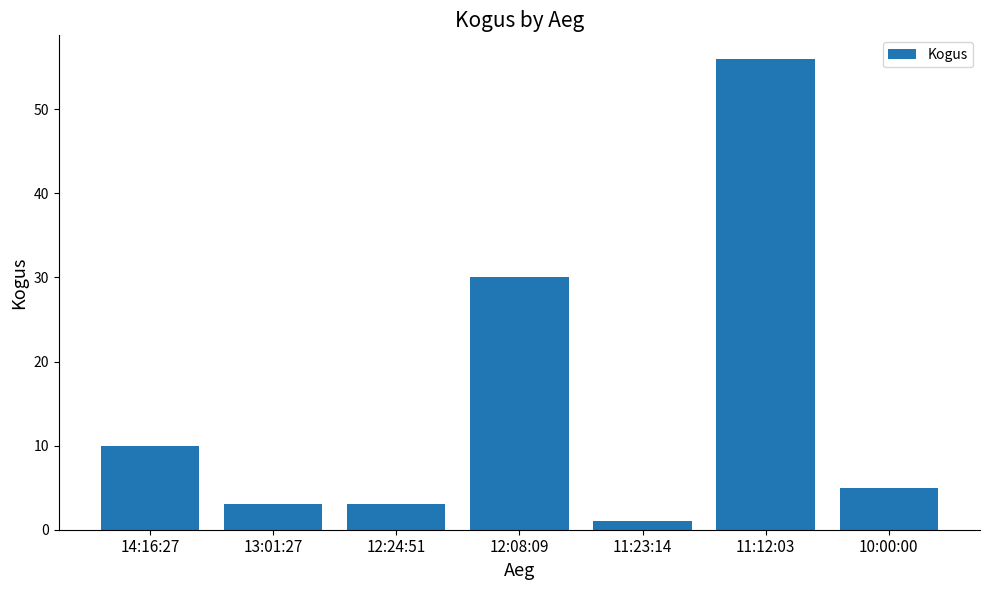

How many bars are there in total?

7